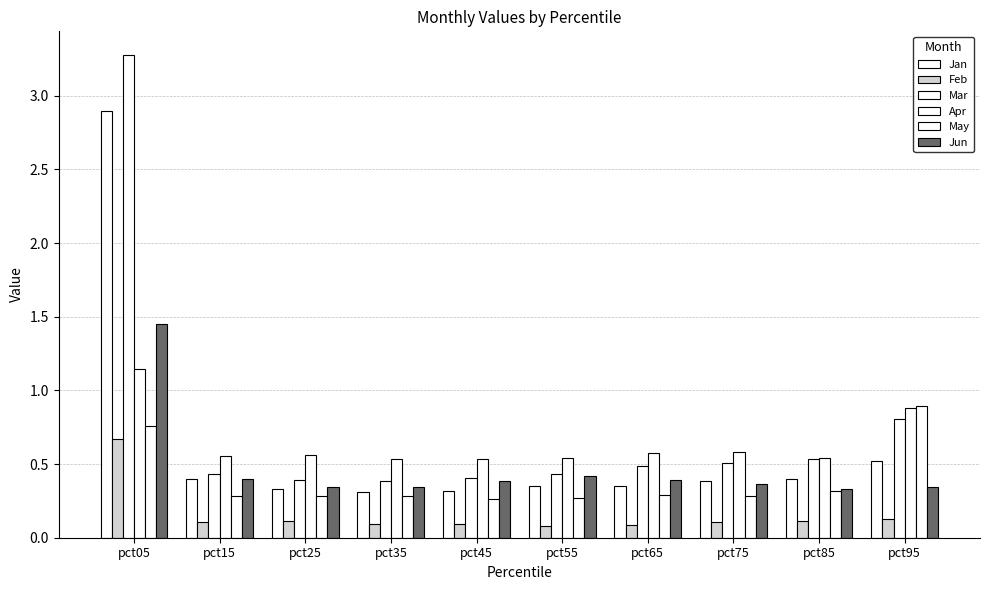

How many bars are there in each group?

6